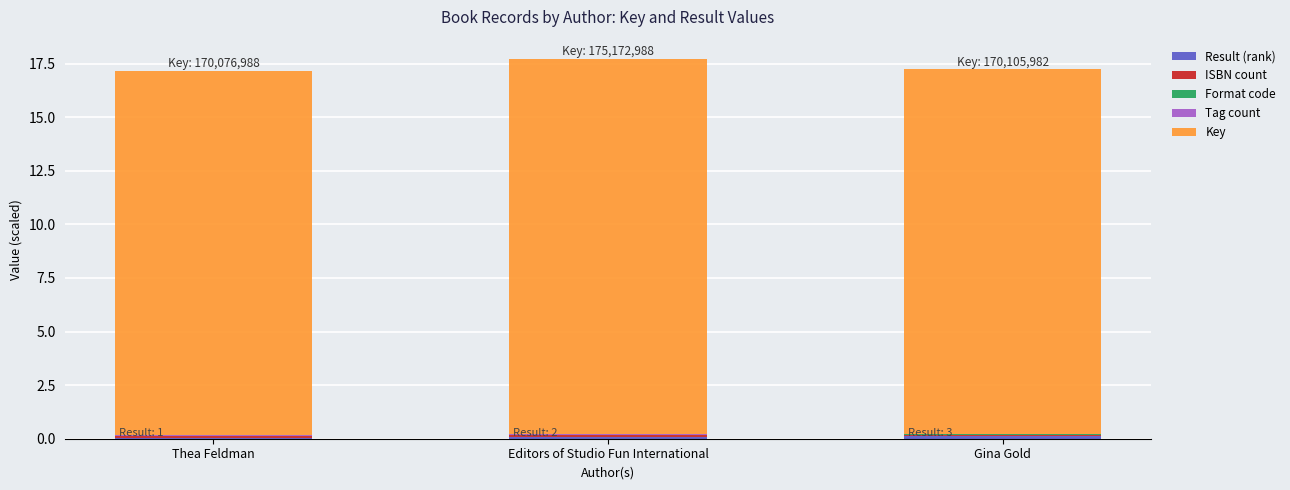

How many distinct data groups are displayed?

5